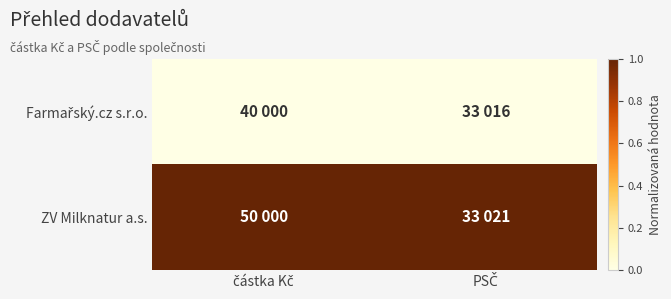

What is the total value across all series at částka Kč?

1